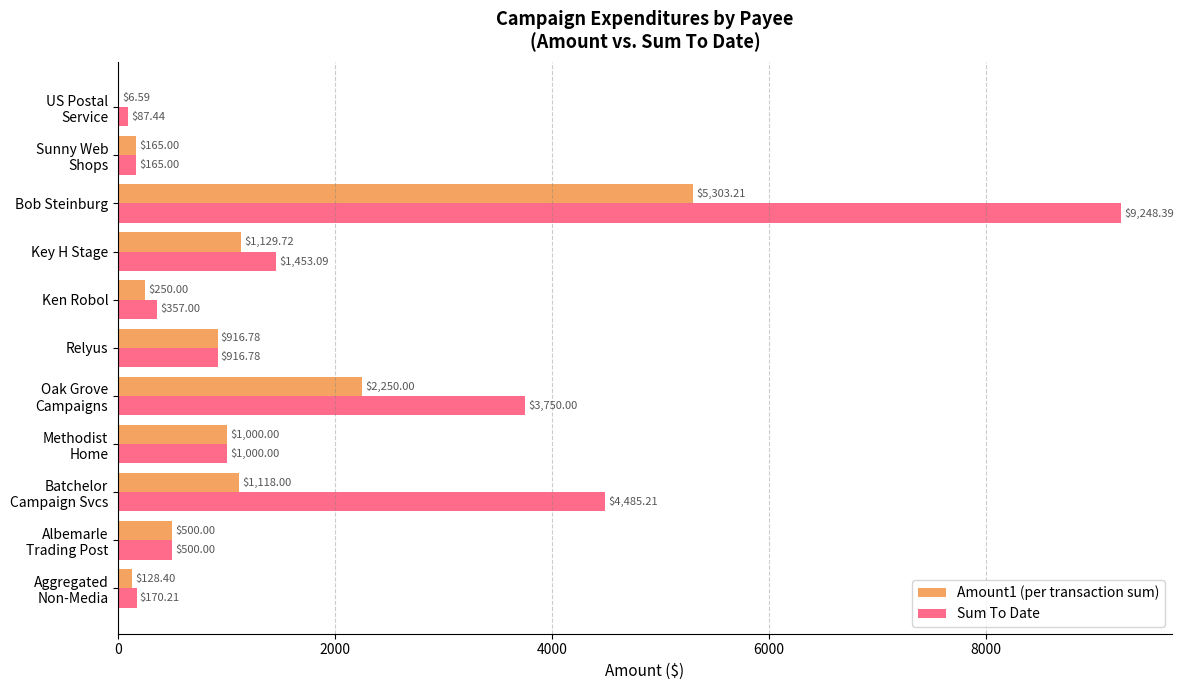

Between Relyus and Ken Robol, which series saw the biggest shift?

Amount1 (per transaction sum)